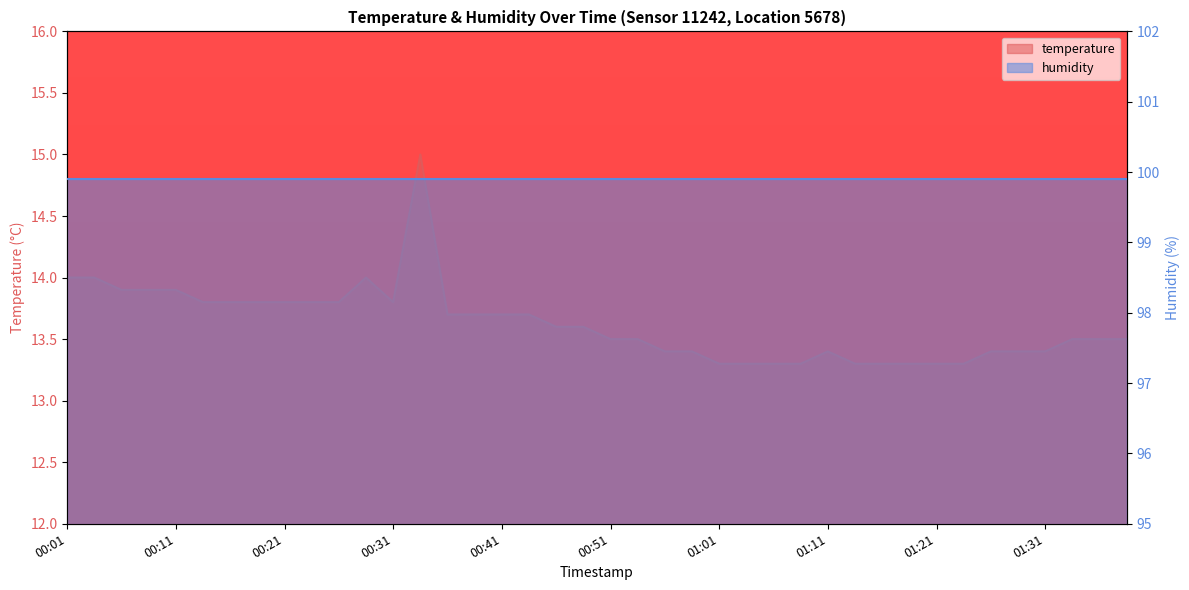

What position from the right is 00:51?

20